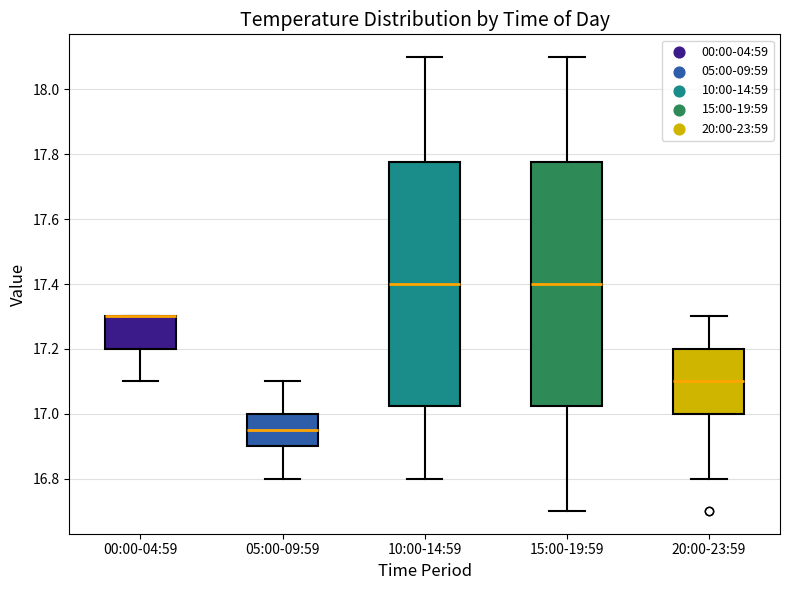

Reading left to right, read every box against the y-axis: the position of its median line, the range the box covers, and the ends of its whiskers. The values are not printed on the chart, so give them approximately, as read against the axis.

00:00-04:59: median 17.30 (drawn on the box's upper edge), box 17.20 to 17.30, whiskers 17.10 to 17.30
05:00-09:59: median 16.96, box 16.90 to 17.00, whiskers 16.80 to 17.10
10:00-14:59: median 17.40, box 17.02 to 17.78, whiskers 16.80 to 18.10
15:00-19:59: median 17.40, box 17.02 to 17.78, whiskers 16.70 to 18.10
20:00-23:59: median 17.10, box 17.00 to 17.20, whiskers 16.80 to 17.30